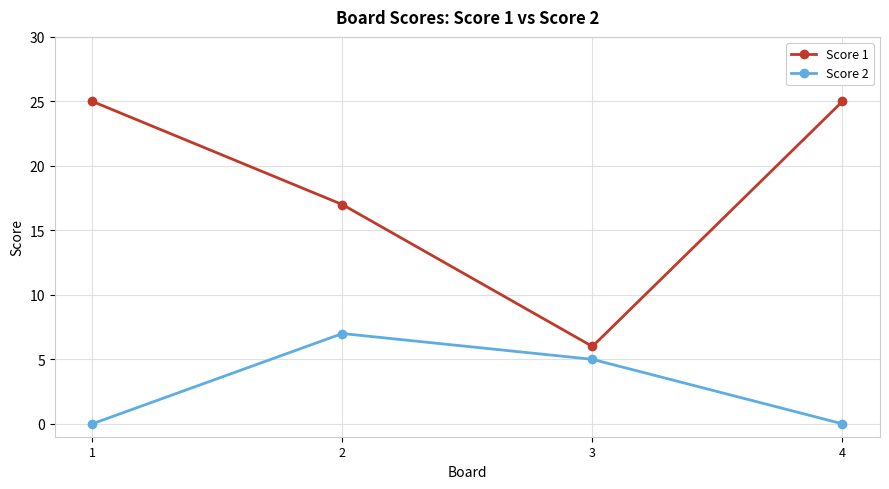

Does the chart have visible grid lines?

Yes